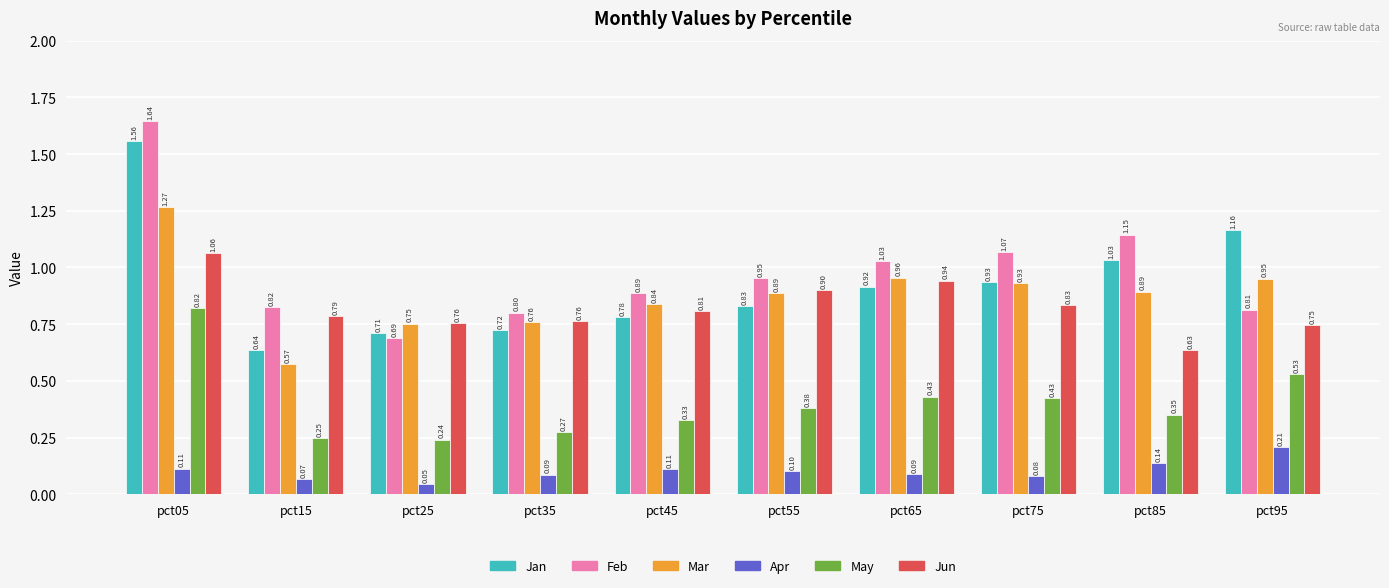

Is it true that Jan equals 1.4 at pct75?

False